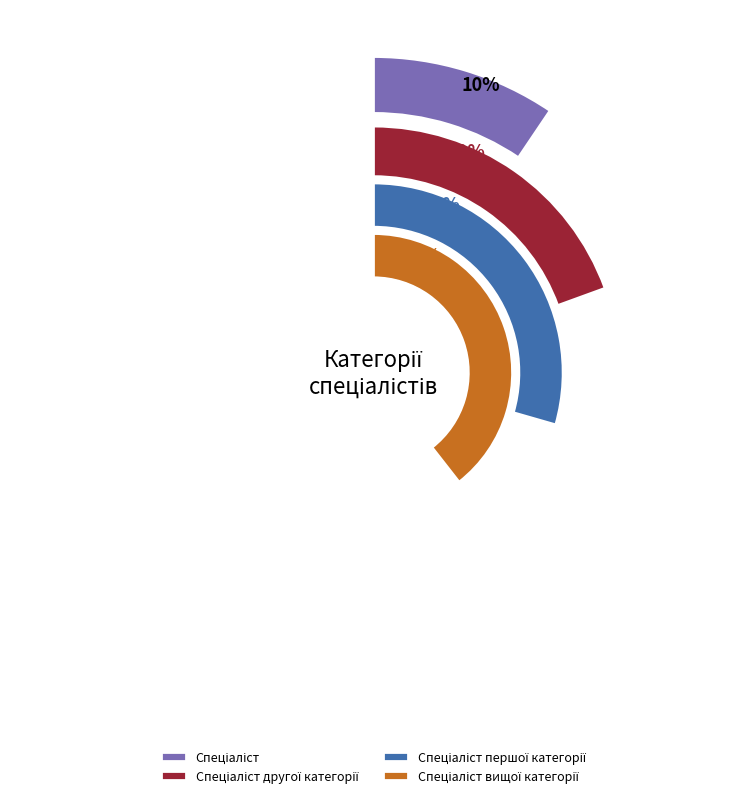

What is the change in value from Спеціаліст to Спеціаліст першої категорії?

+2